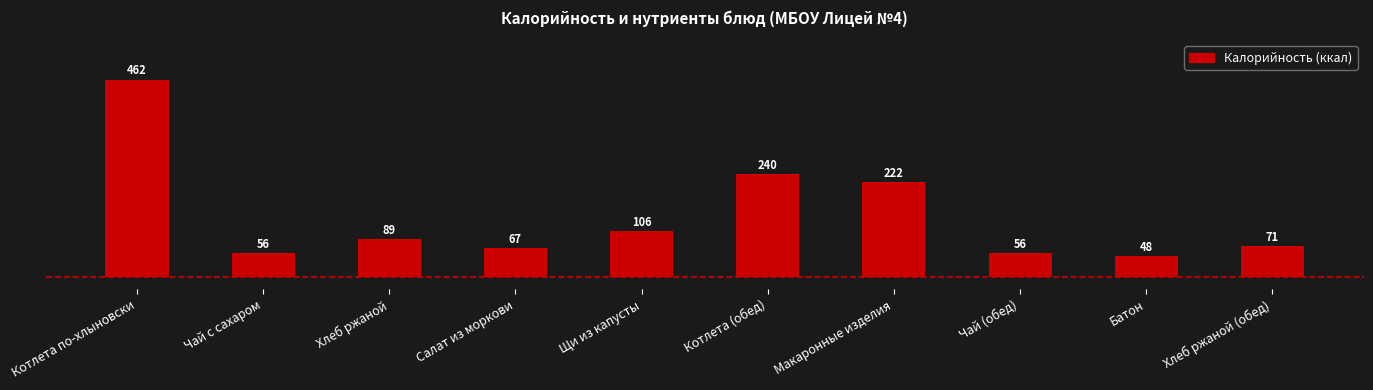

At which label is the value closest to 255?

Котлета (обед)